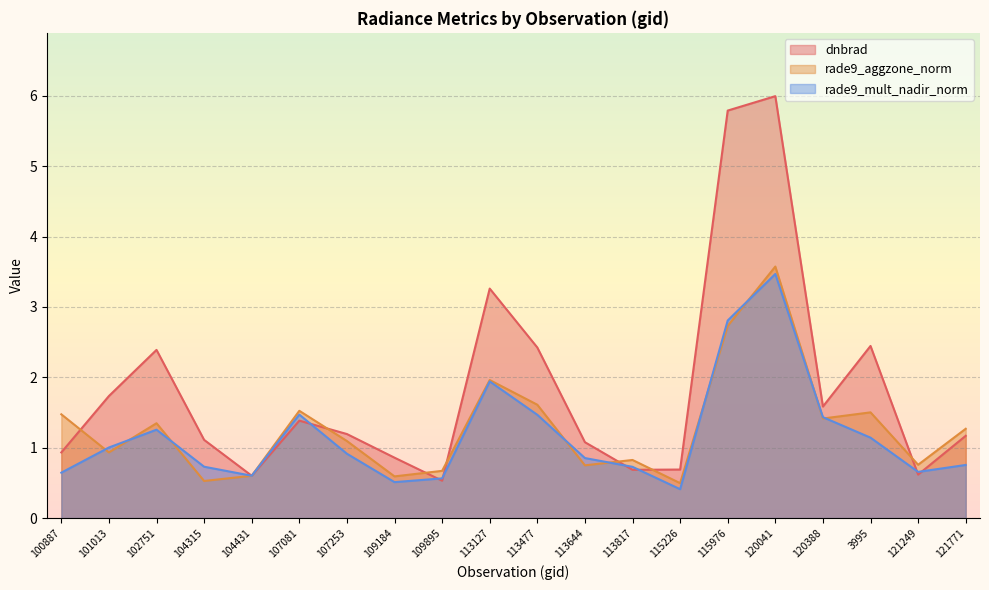

What is the difference between the rade9_mult_nadir_norm values at 100887 and 120388?

0.8